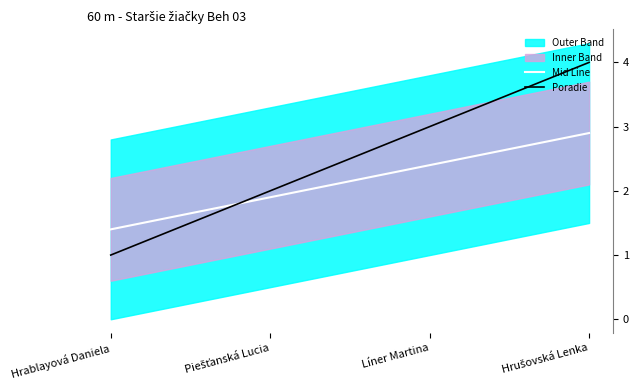

True or false: Poradie and Mid Line intersect in this chart.

True